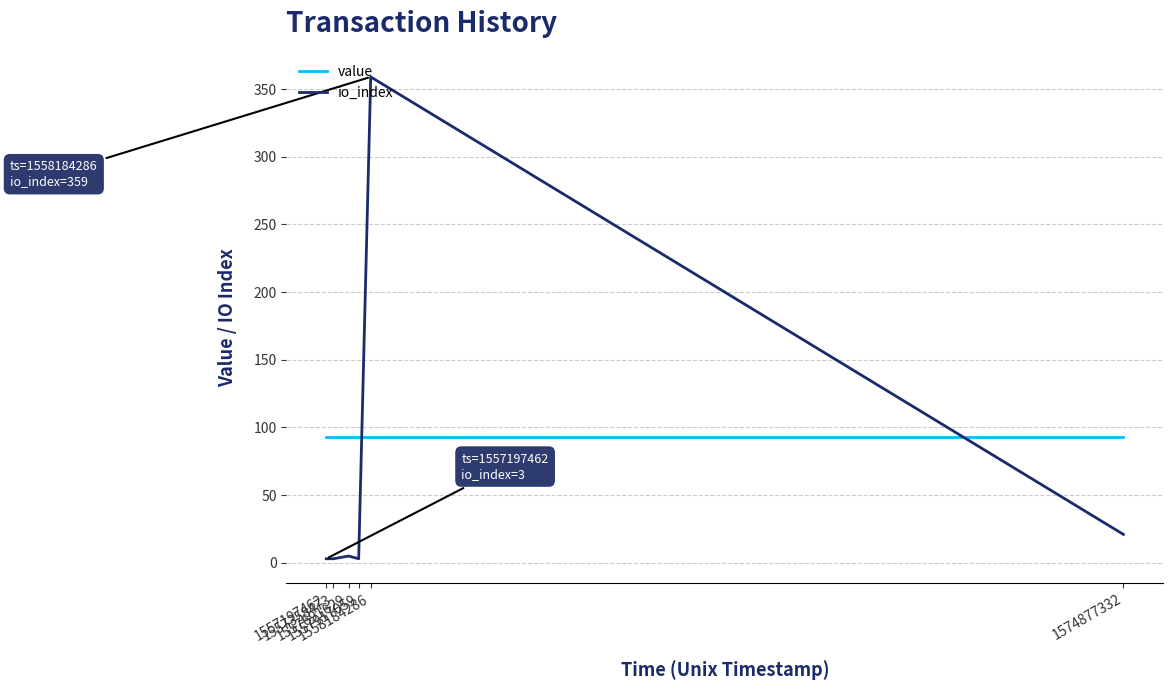

How many intersections are there between value and io_index?

2